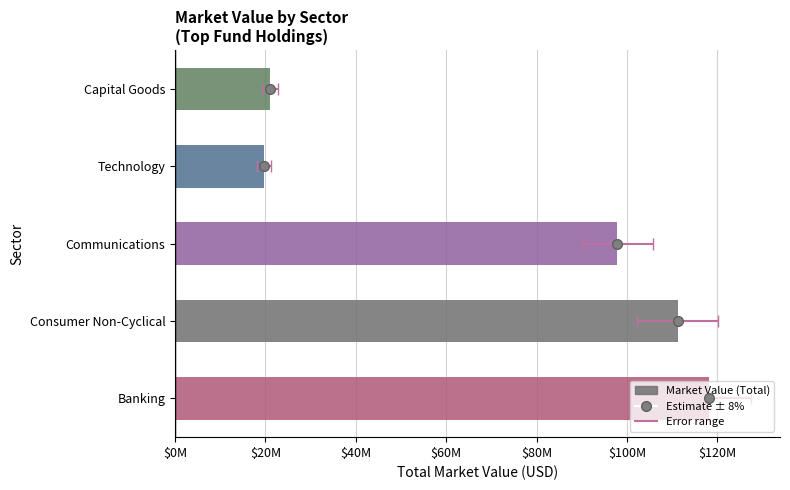

Reading left to right, transcribe all the data shown in this chart.

118021993.2	111186923.7	97862393.1	19598140.5	21006583.7